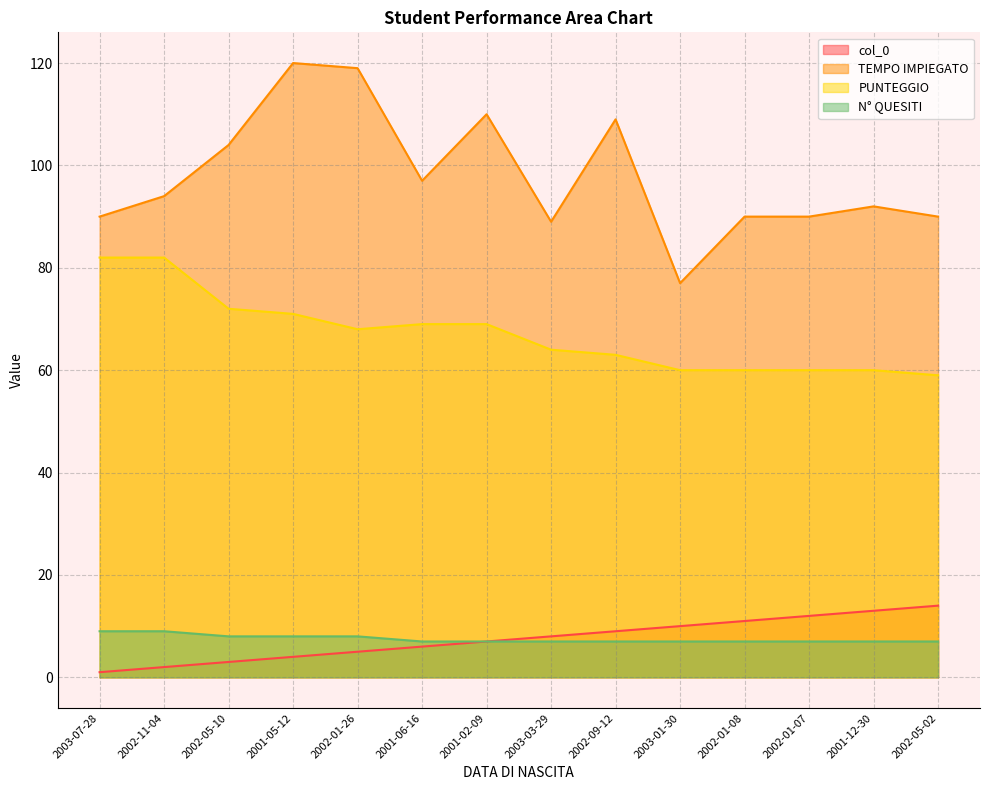

What is the label of the 11th point from the right?

2001-05-12